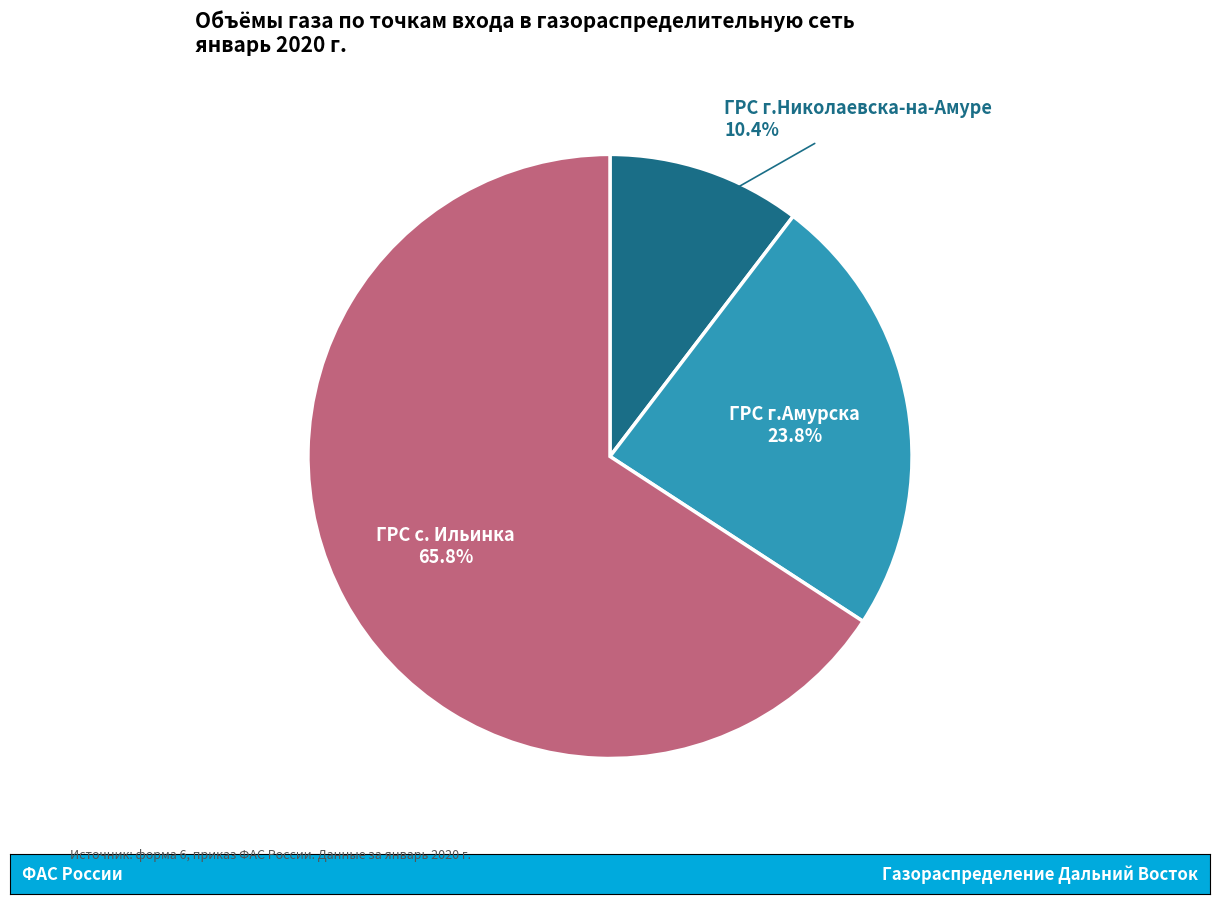

Which slice is the smallest?

ГРС г.Николаевска-на-Амуре